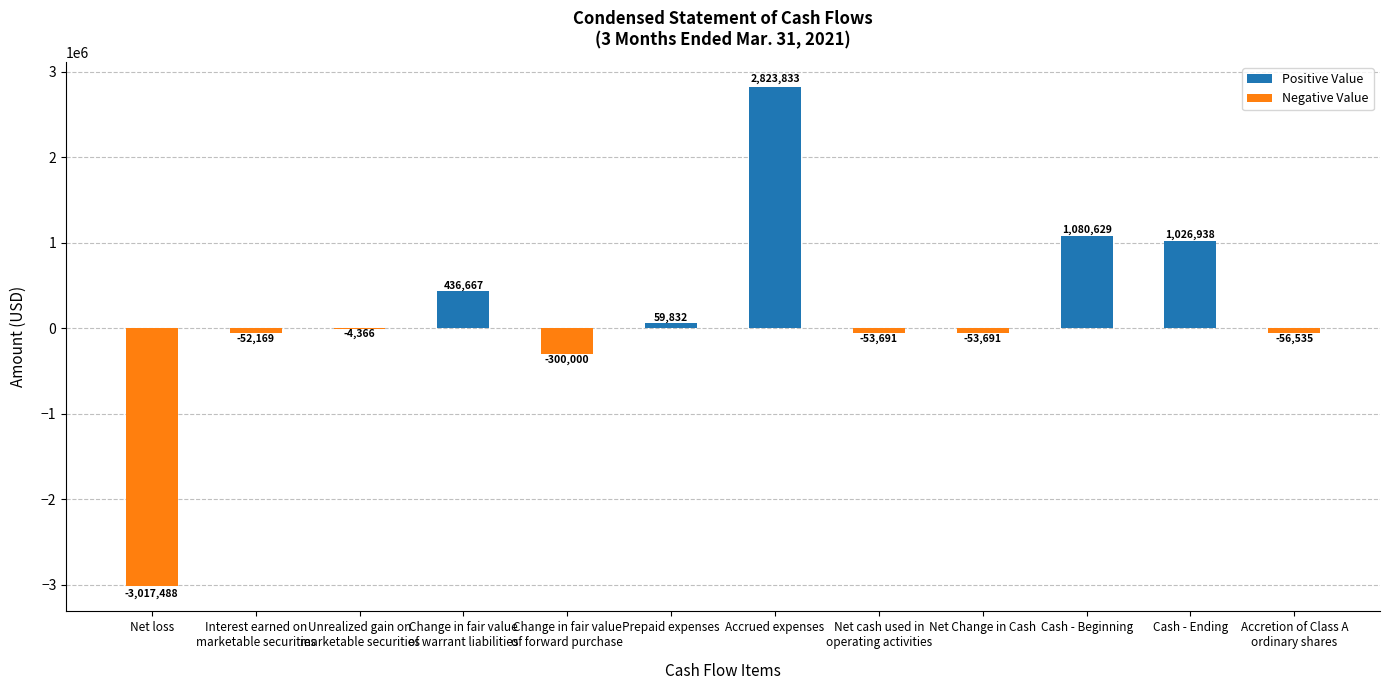

What is the maximum value shown in the chart?

2823833